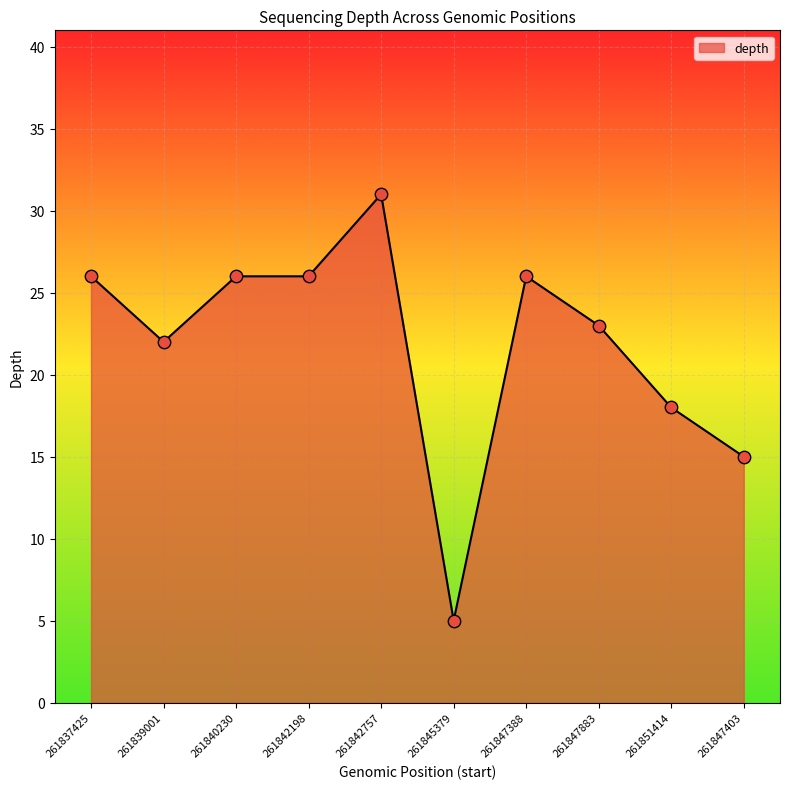

What is the ratio of the value at 261847403 to the value at 261845379?

3.0